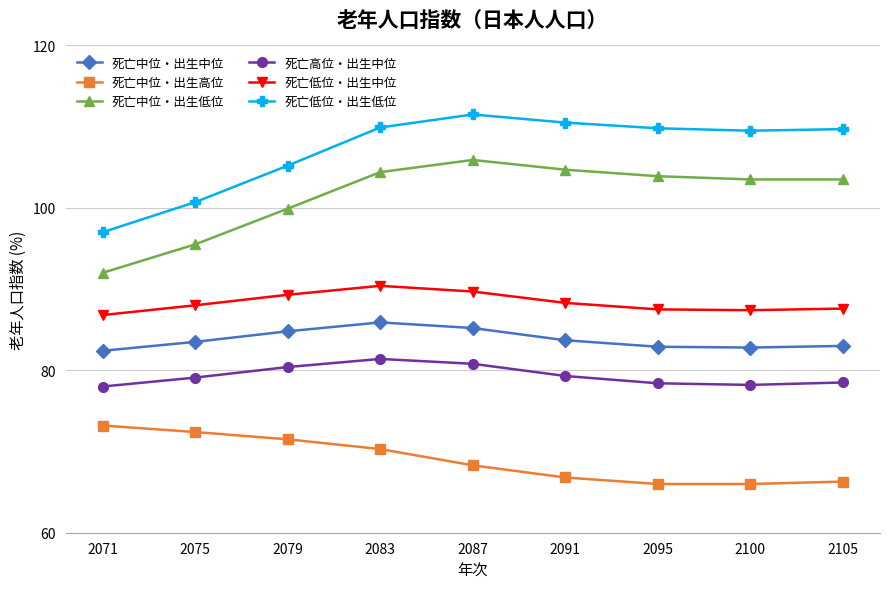

Which category has the highest value across all series?

2087